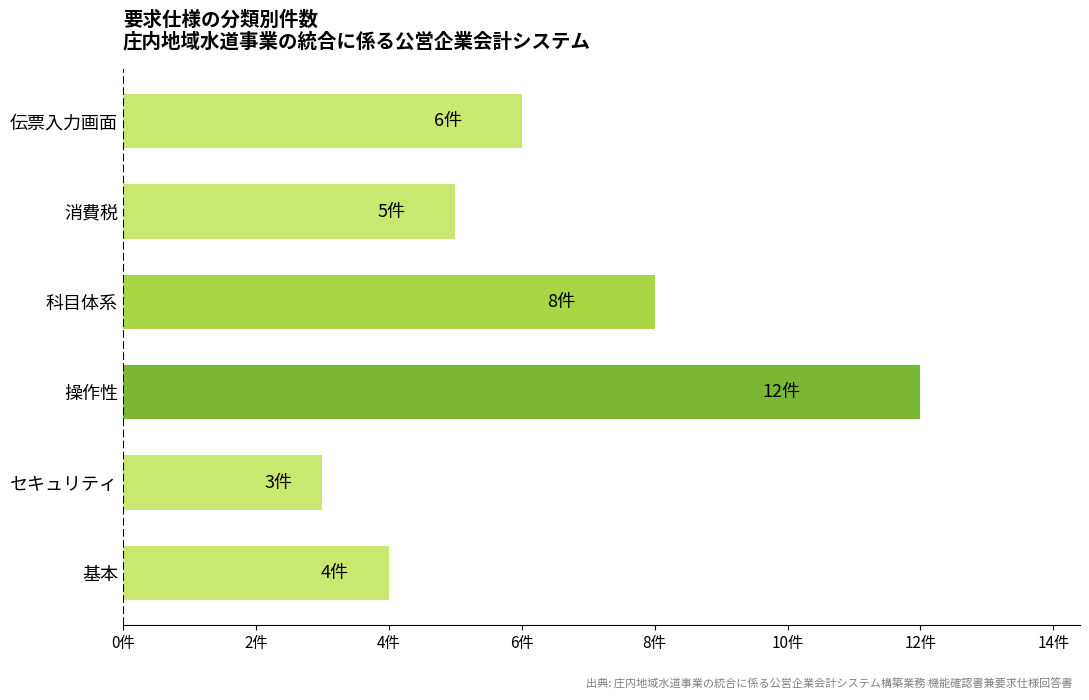

List the labels in order of value, largest first.

操作性, 科目体系, 伝票入力画面, 消費税, 基本, セキュリティ